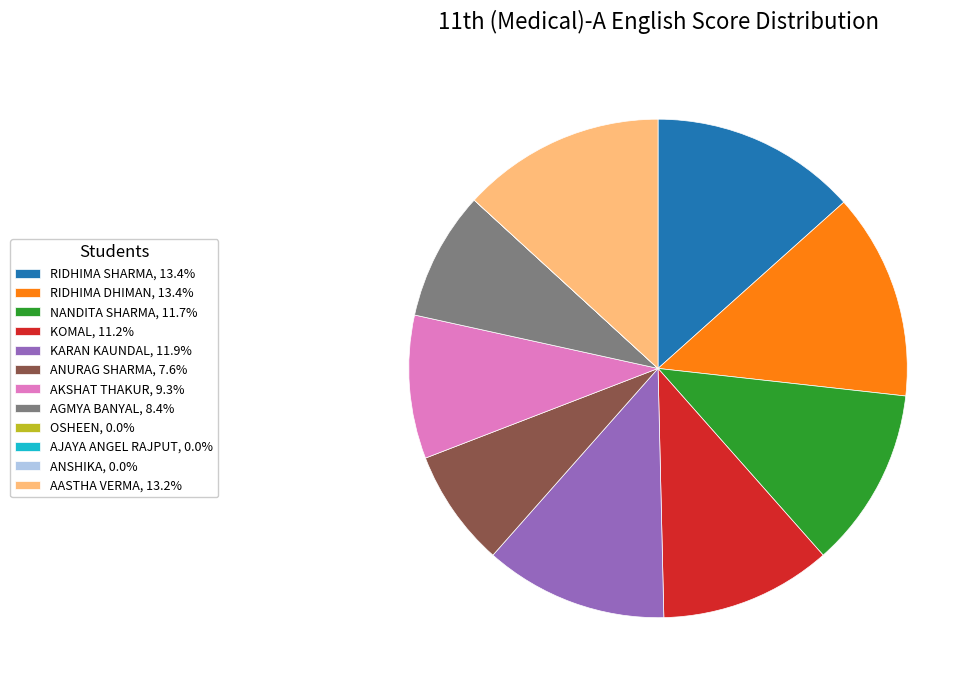

Is KOMAL, 11.2% the majority of the pie?

No